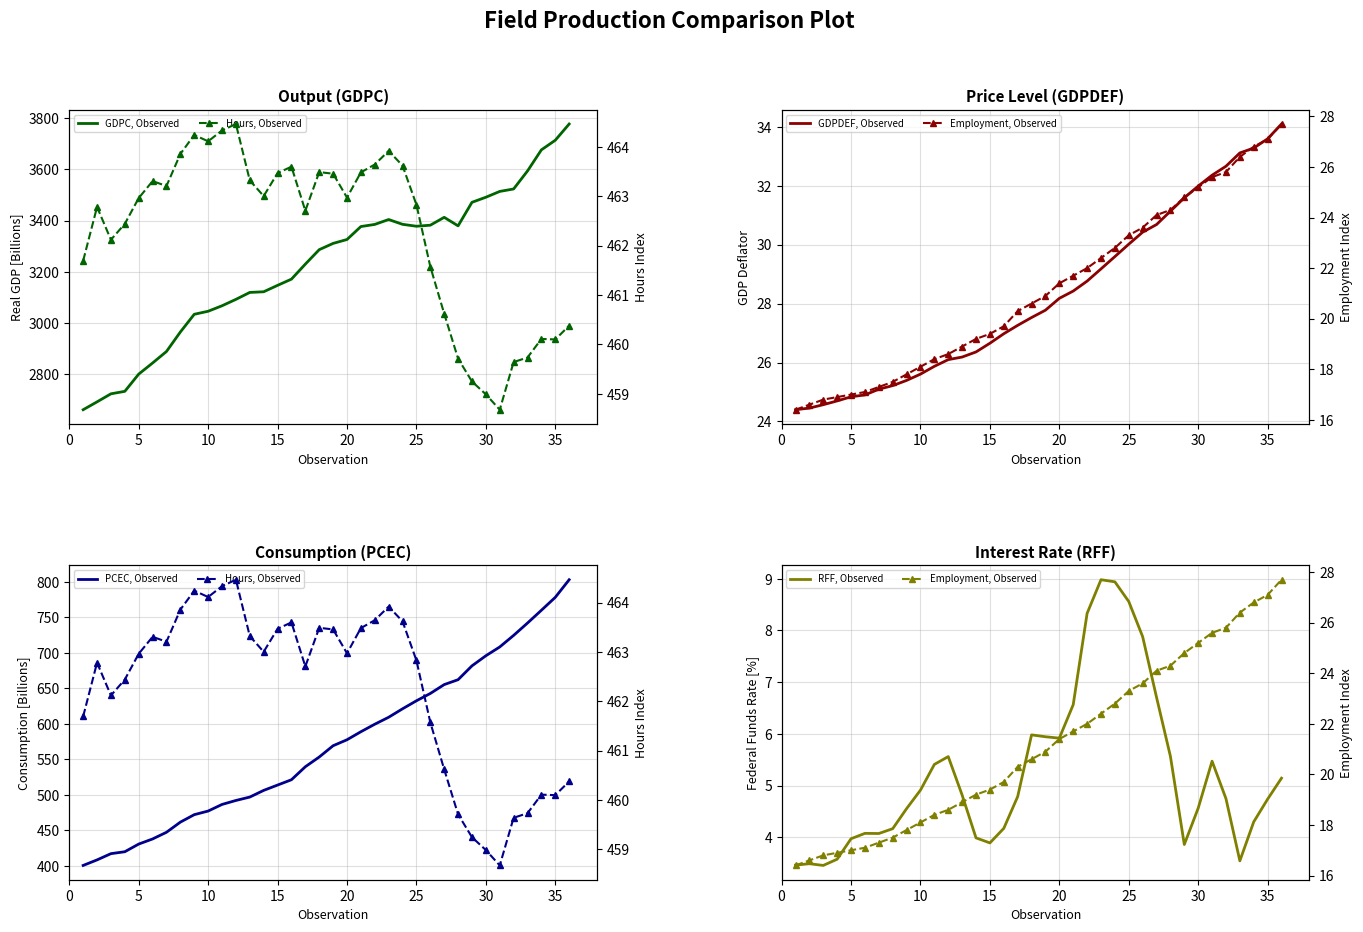

What is the label of the 11th point from the right?

25